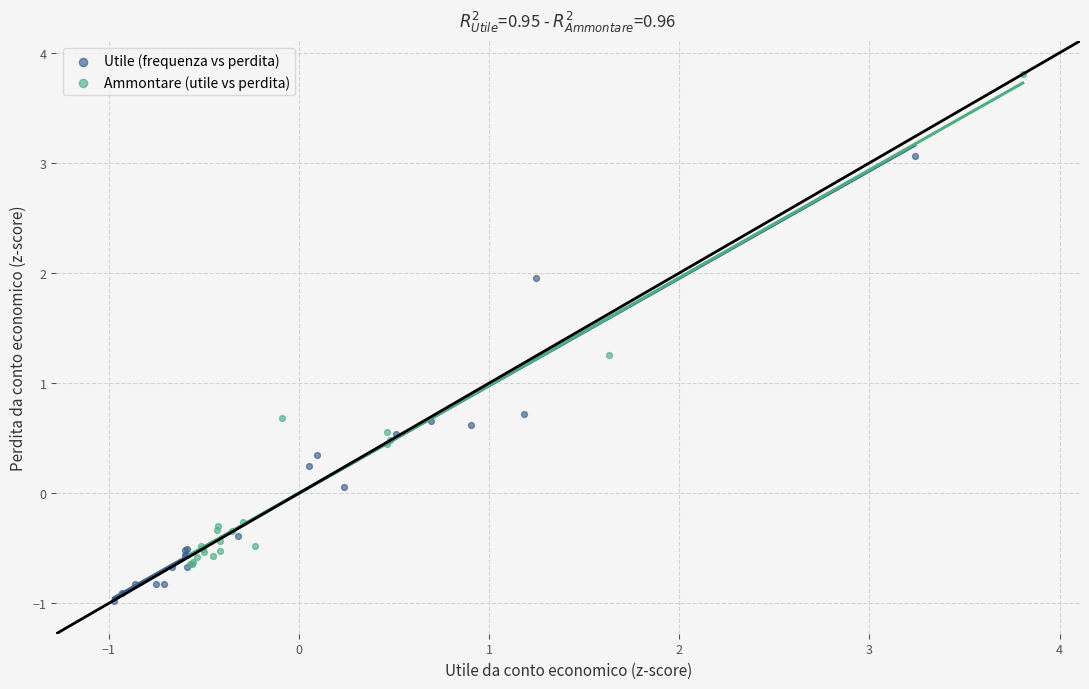

Which series has the largest Y range (max minus min)?

Ammontare (utile vs perdita)